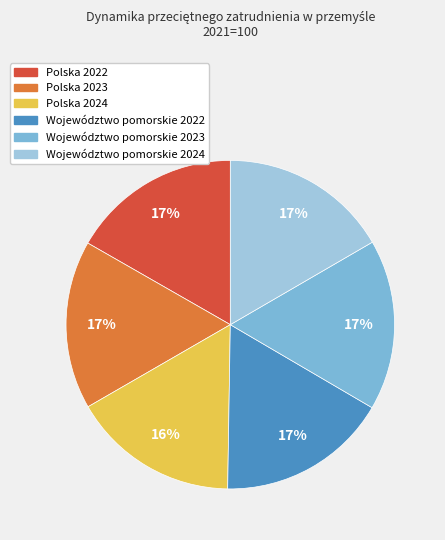

Does Województwo pomorskie 2024 represent more than half of the total?

No